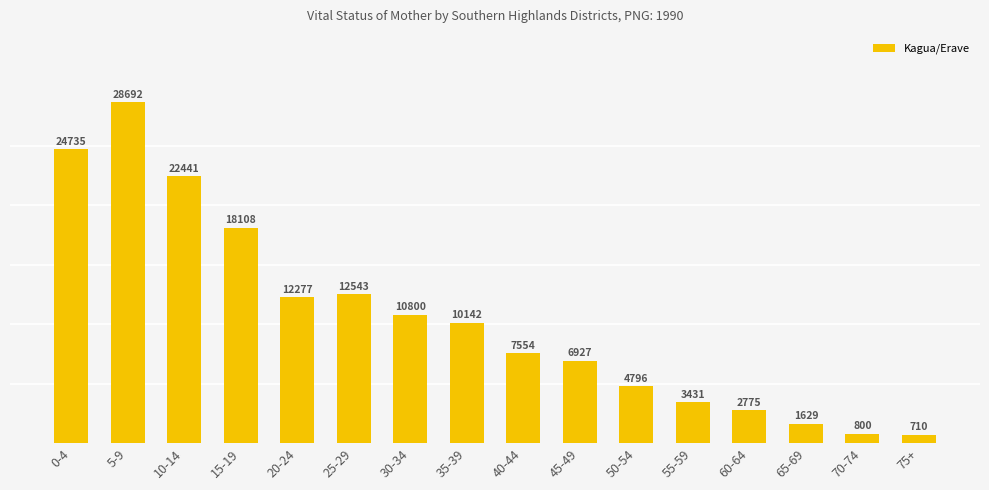

What is the label of the 3rd bar from the right?

65-69